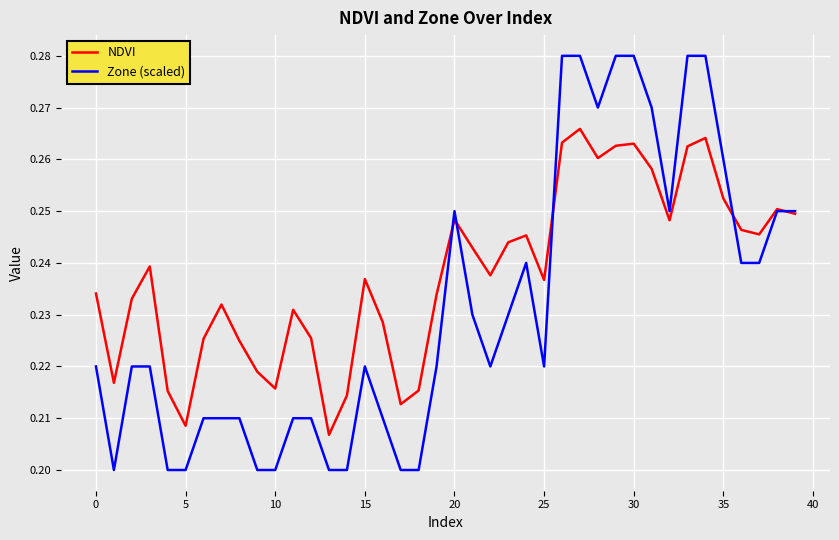

True or false: NDVI and Zone (scaled) intersect in this chart.

True